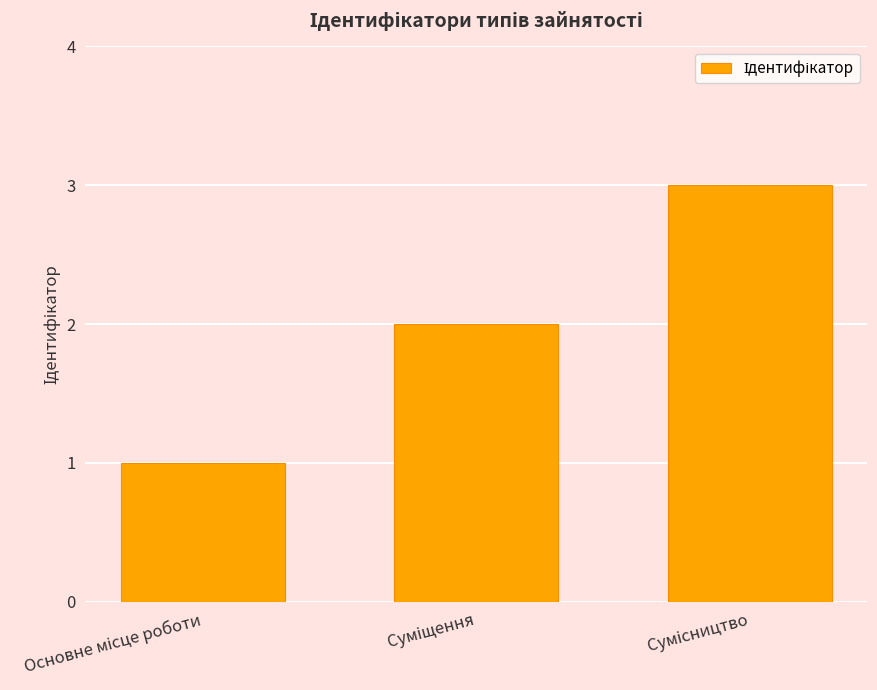

What is the greatest value displayed?

3